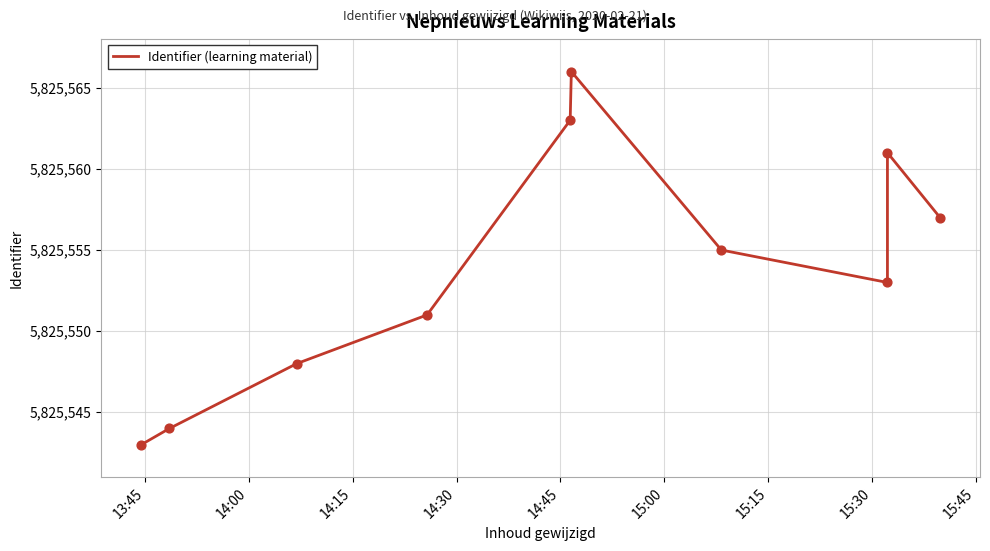

What is the ratio of the value at 14:15 to the value at 15:45?

1.0